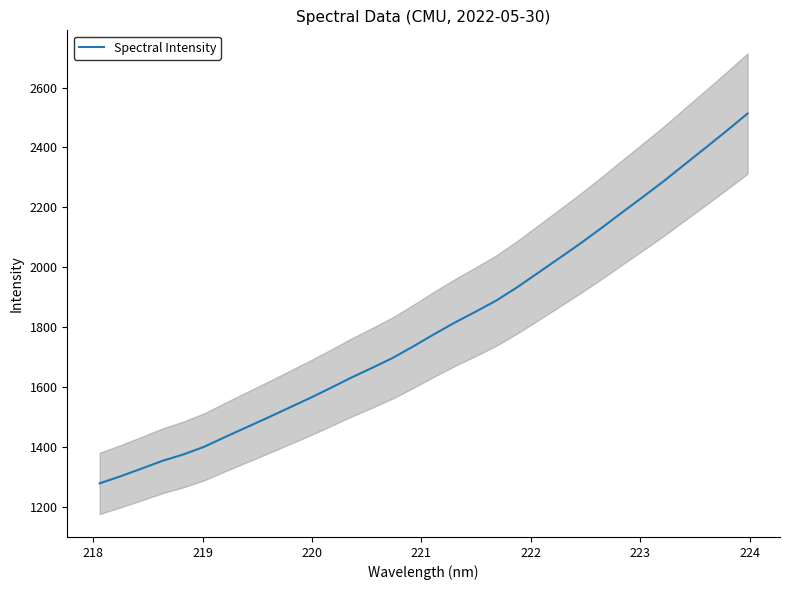

What is the lowest value of the Spectral Intensity series?

1277.3